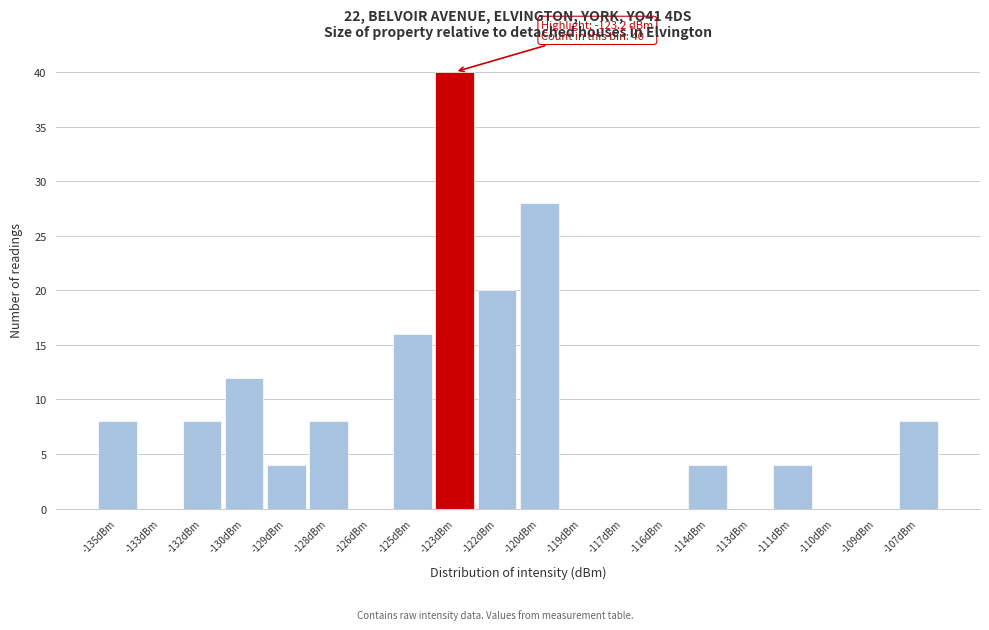

Reading left to right, what are all the values shown in this chart?

-135dBm=8	-133dBm=0	-132dBm=8	-130dBm=12	-129dBm=4	-128dBm=8	-126dBm=0	-125dBm=16	-123dBm=40	-122dBm=20	-120dBm=28	-119dBm=0	-117dBm=0	-116dBm=0	-114dBm=4	-113dBm=0	-111dBm=4	-110dBm=0	-109dBm=0	-107dBm=8